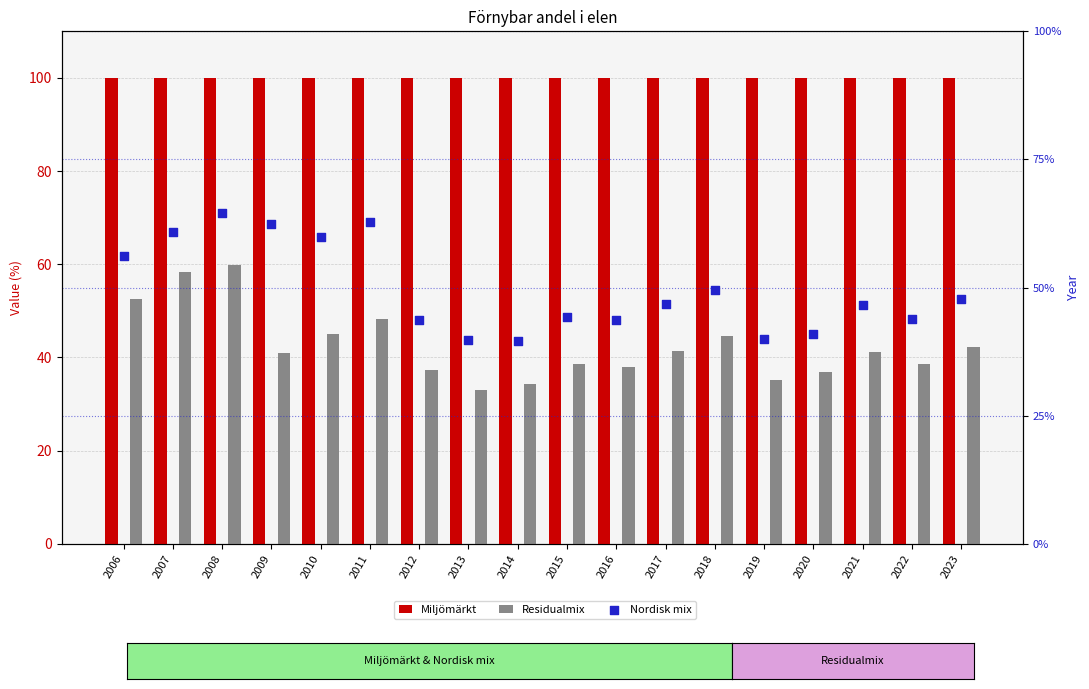

Which series has the largest total across all categories?

Miljömärkt